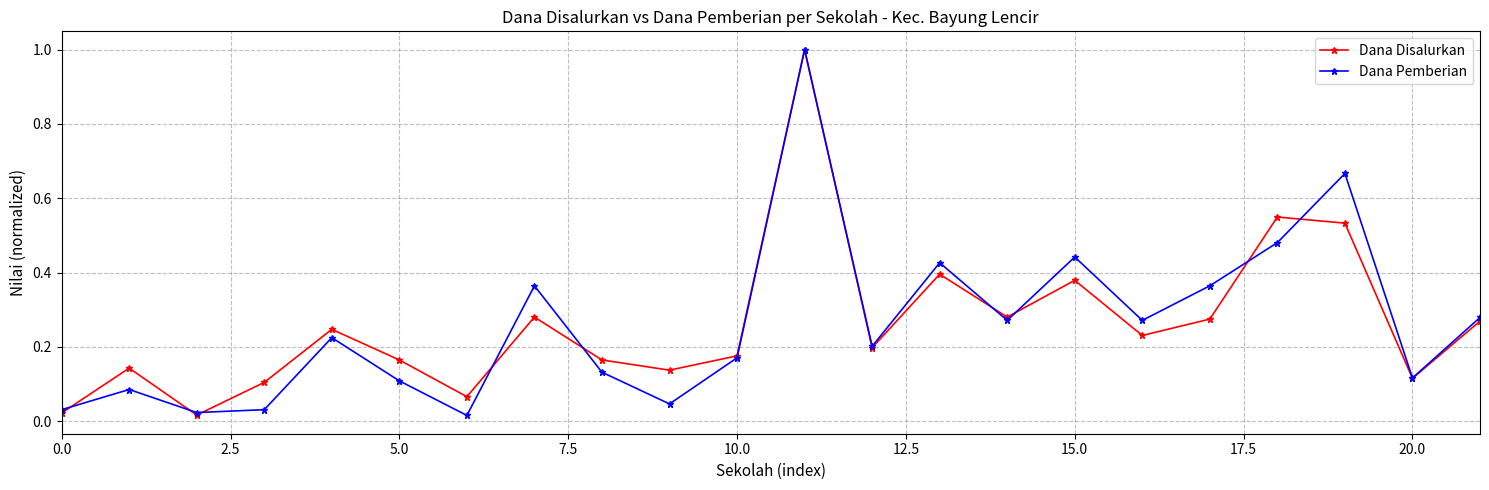

True or false: Dana Disalurkan has more than 1 points higher than both neighbors.

True